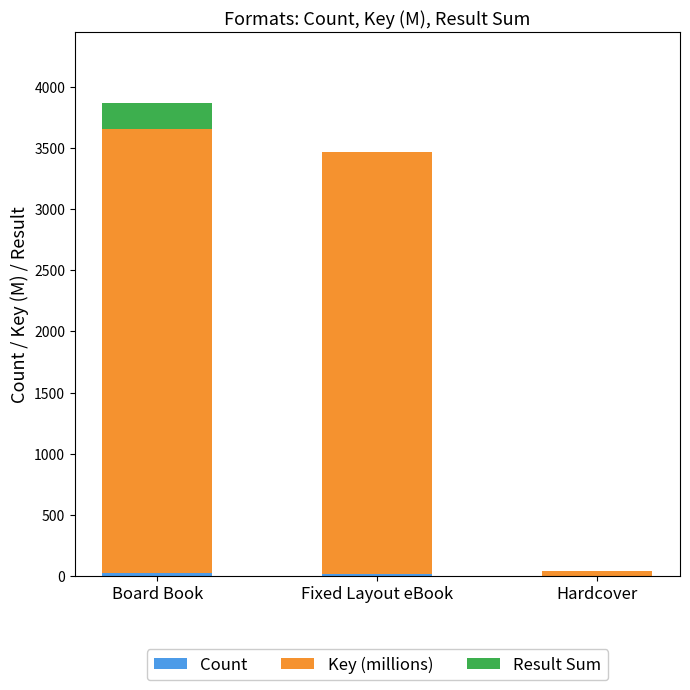

Read the Result Sum value at Board Book.

210.0